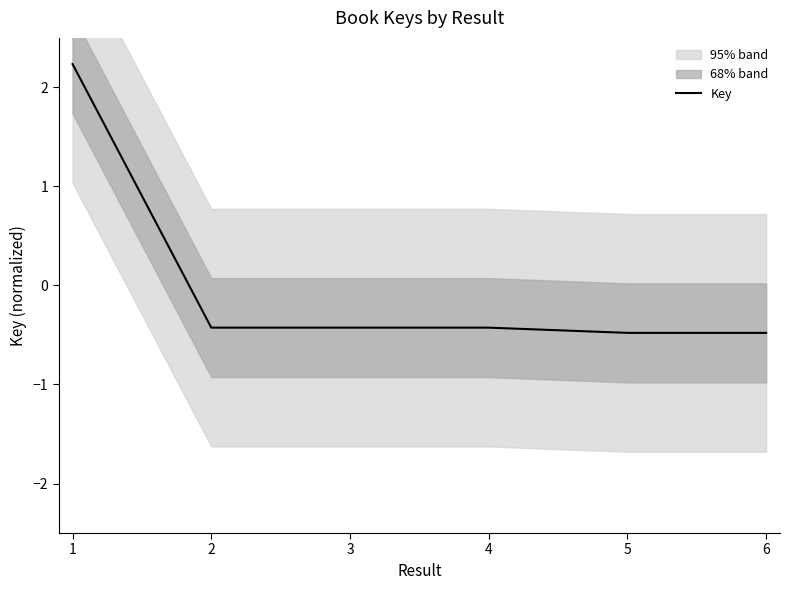

Reading left to right, transcribe all the data shown in this chart.

1=2.2	2=-0.4	3=-0.4	4=-0.4	5=-0.5	6=-0.5